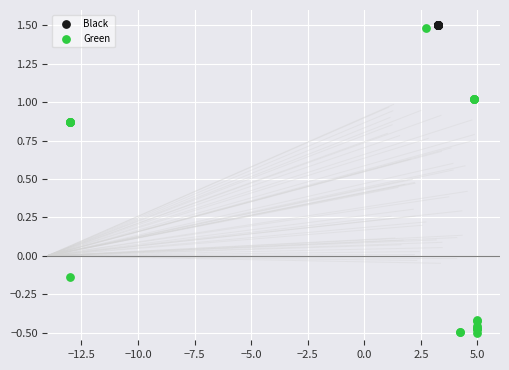

Which series reaches the minimum Y coordinate?

Green